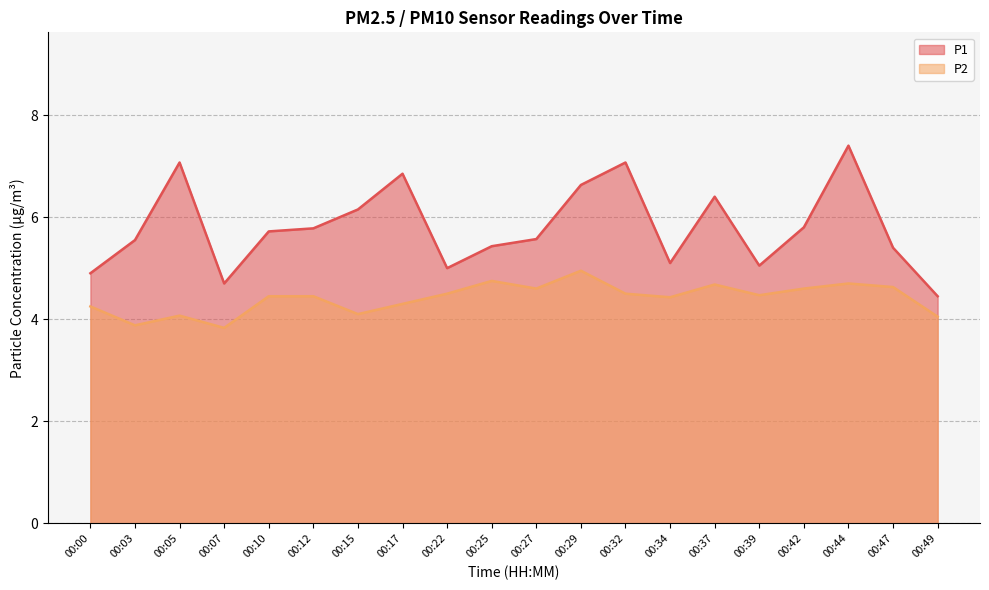

What is the value of the P2 point at the 12th from the left?

5.0